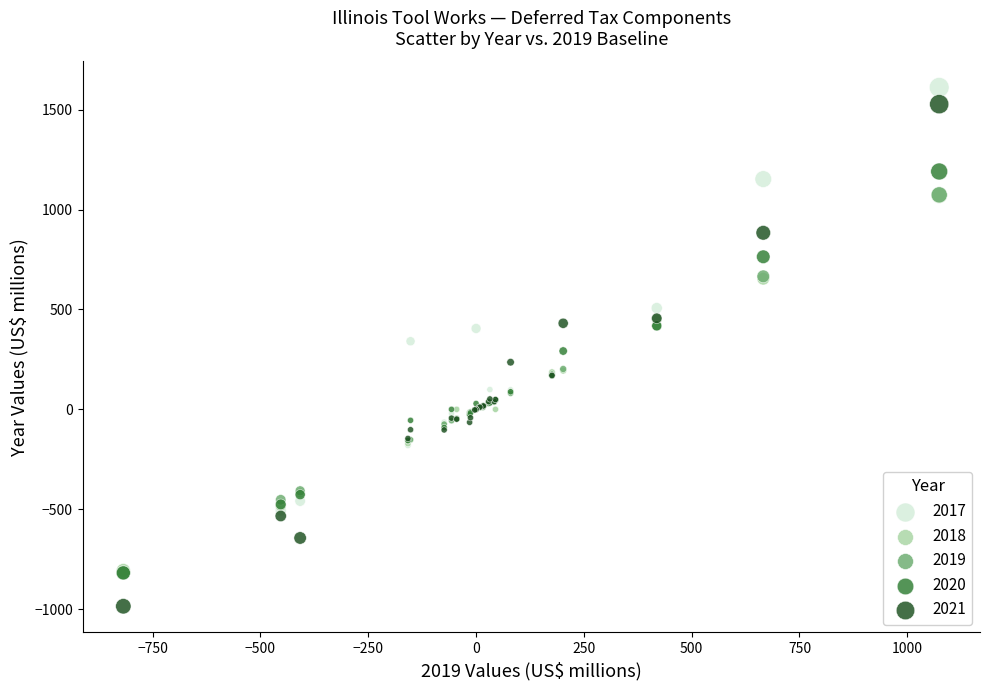

What are all the series names shown in the legend?

2017, 2018, 2019, 2020, 2021